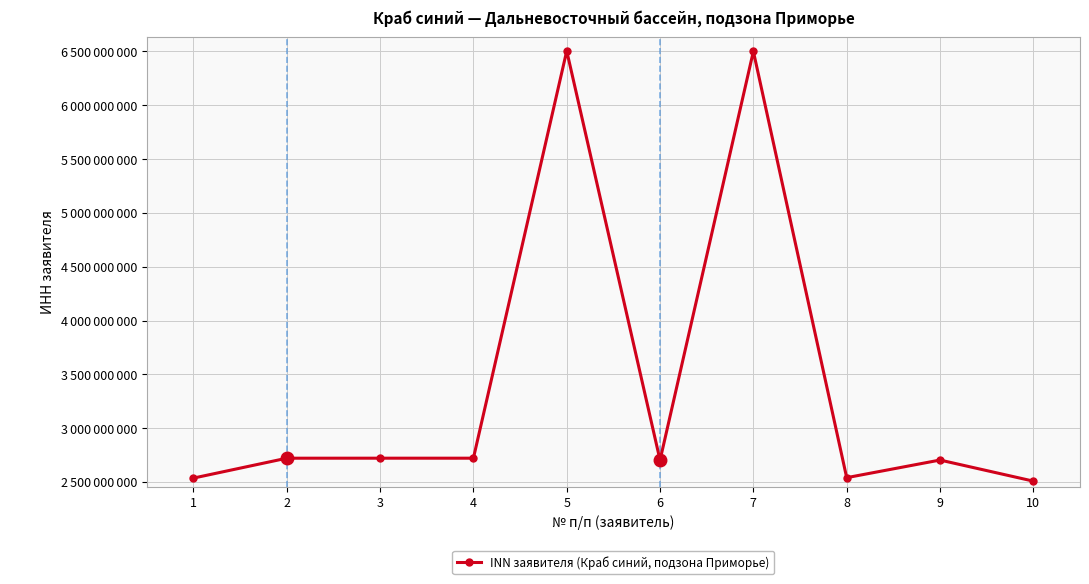

Is this an area chart (filled region under the line)?

No